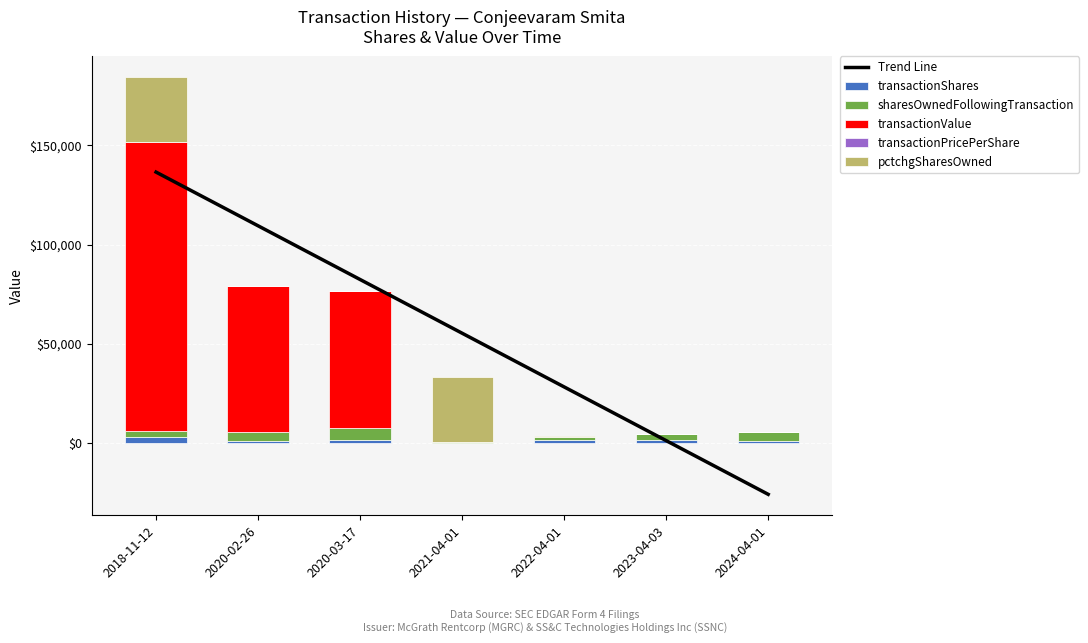

What is the minimum value shown in the chart?

-25705.2